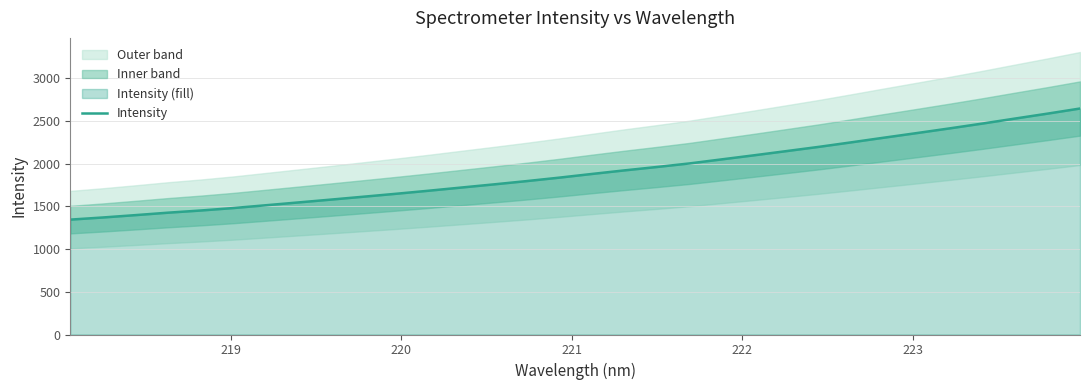

How many values are below 1878?

16